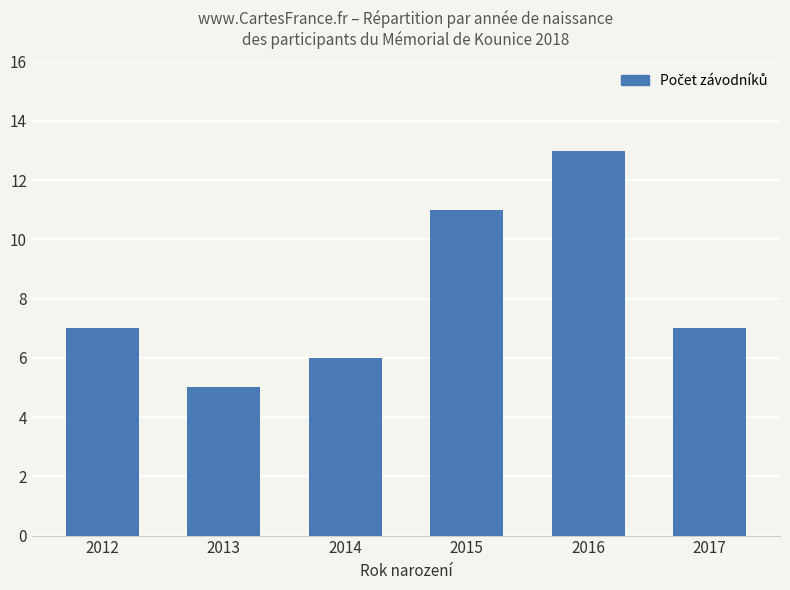

What is the sum of the values at 2016 and 2012?

20